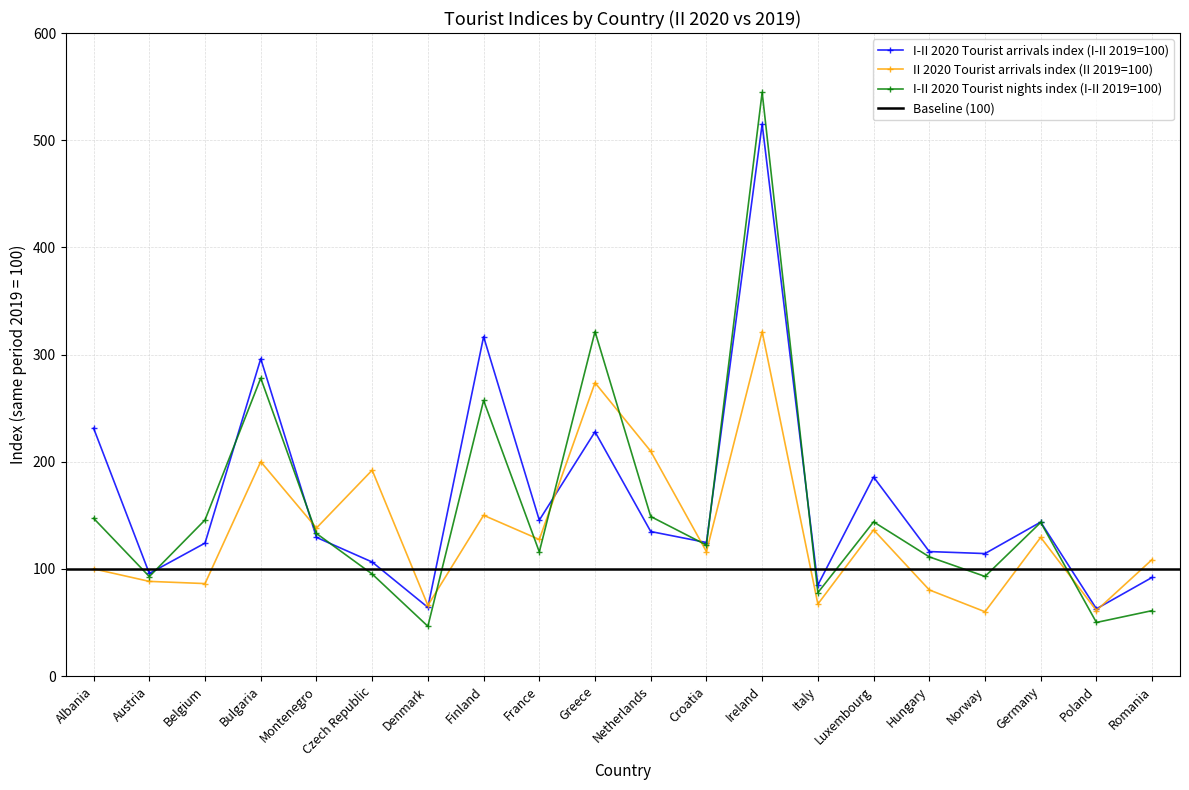

How many data points in II 2020 Tourist arrivals index (II 2019=100) are less than 127?

10